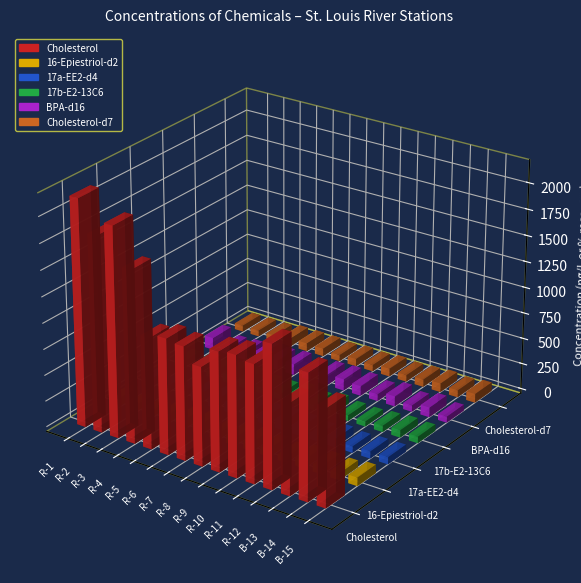

Is the value of Cholesterol-d7 at R-9 greater than the value of 16-Epiestriol-d2 at R-7?

Yes